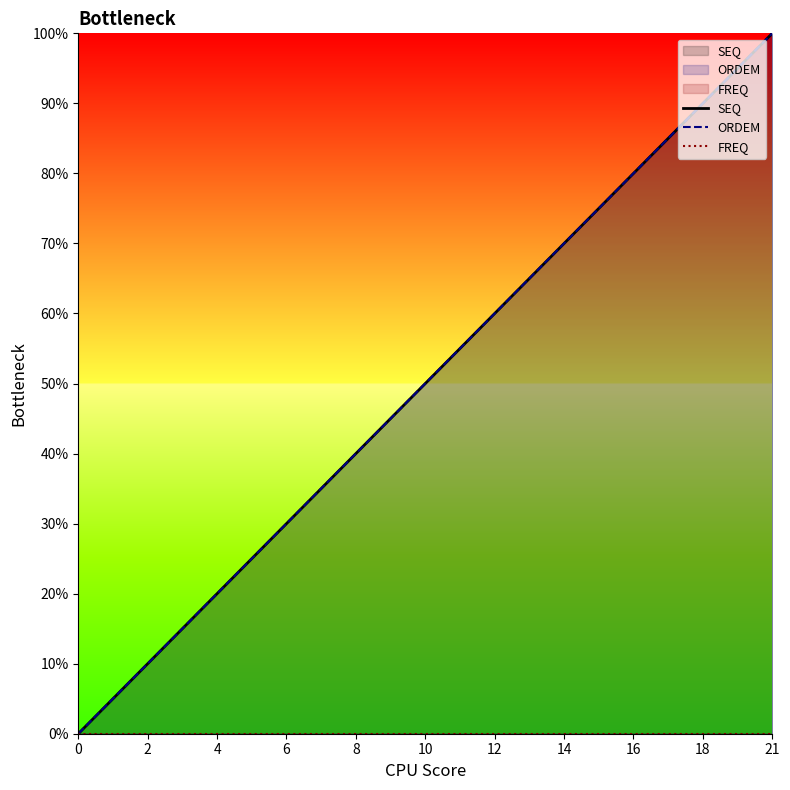

Reading right to left, list all the values displayed in this chart.

SEQ: 100.0	95.0	90.0	85.0	80.0	75.0	70.0	65.0	60.0	55.0	50.0	45.0	40.0	35.0	30.0	25.0	20.0	15.0	10.0	5.0	0.0
ORDEM: 100.0	95.0	90.0	85.0	80.0	75.0	70.0	65.0	60.0	55.0	50.0	45.0	40.0	35.0	30.0	25.0	20.0	15.0	10.0	5.0	0.0
FREQ: 0.0	0.0	0.0	0.0	0.0	0.0	0.0	0.0	0.0	0.0	0.0	0.0	0.0	0.0	0.0	0.0	0.0	0.0	0.0	0.0	0.0